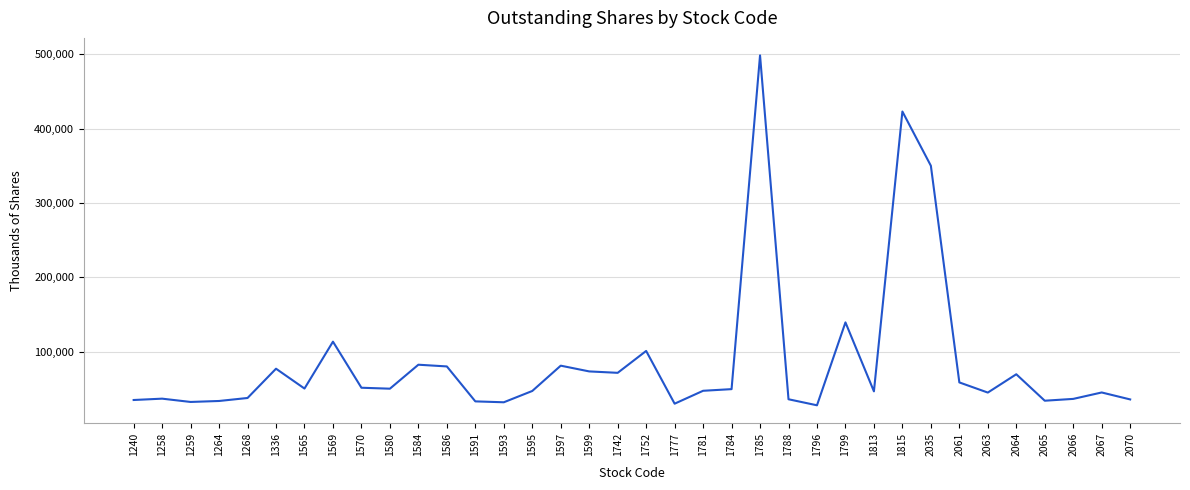

Which has a higher value, 1593 or 1813?

1813